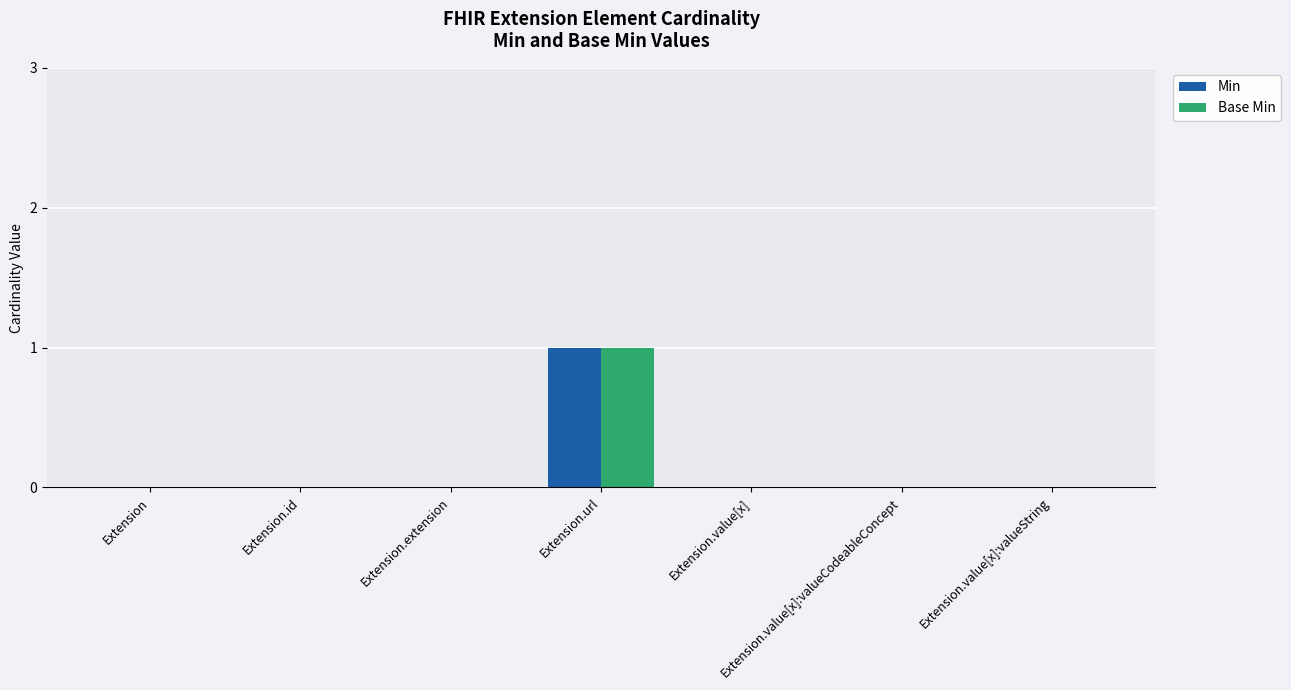

What are all the series names shown in the legend?

Min, Base Min